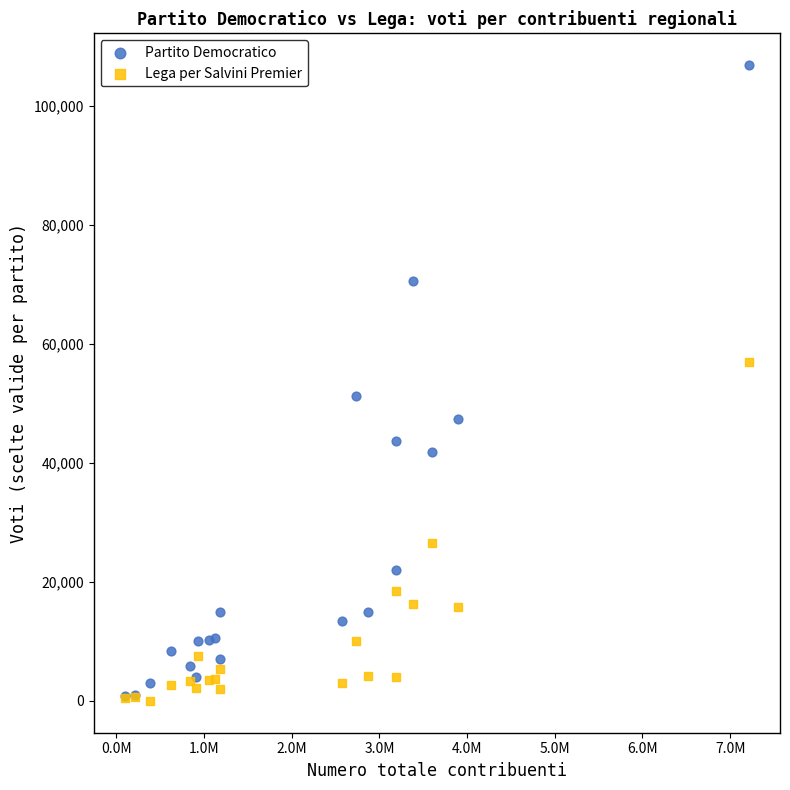

What are all the series names shown in the legend?

Partito Democratico, Lega per Salvini Premier